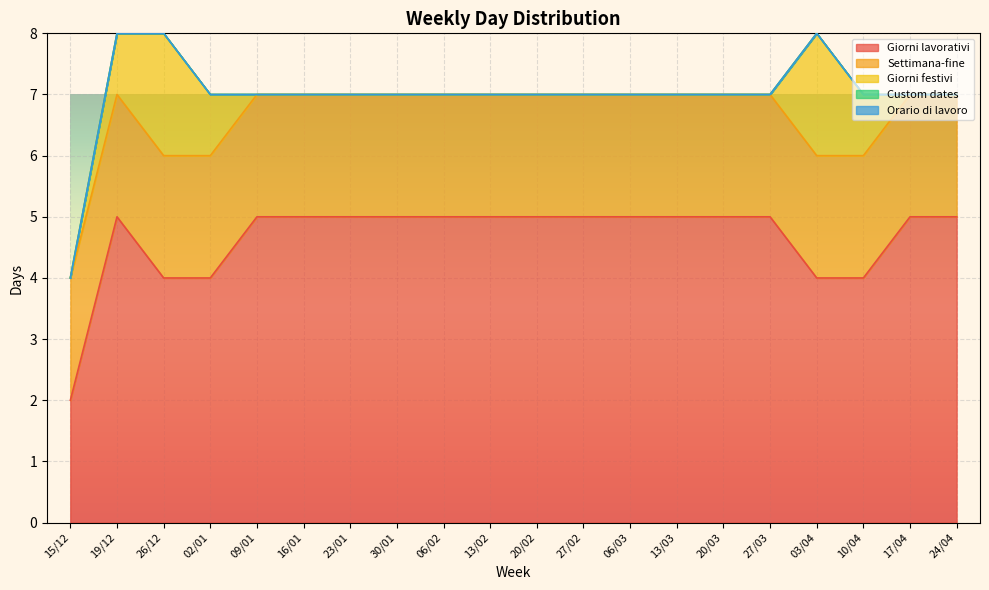

What is the total value across all series at 13/02?

7